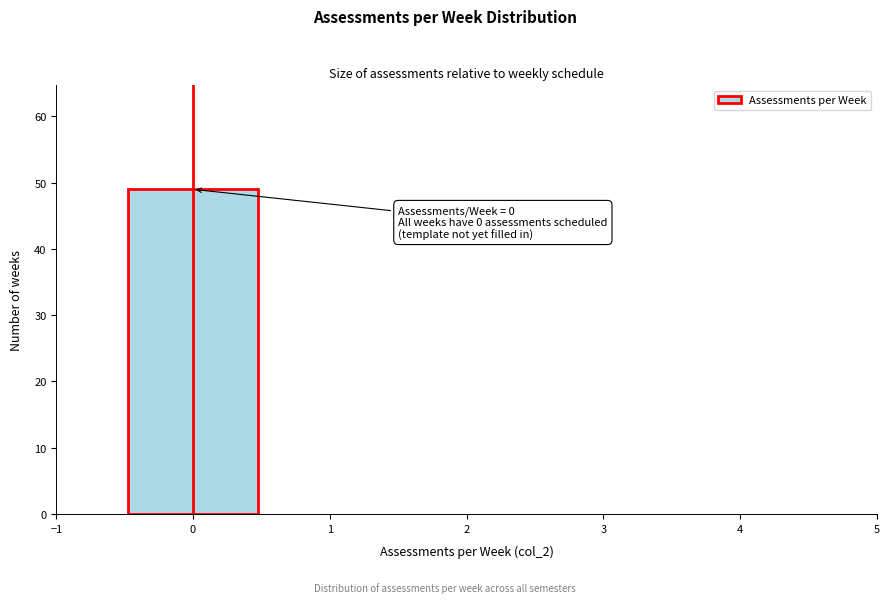

Which range on the x-axis has the tallest bar?

-0.5 to 0.5